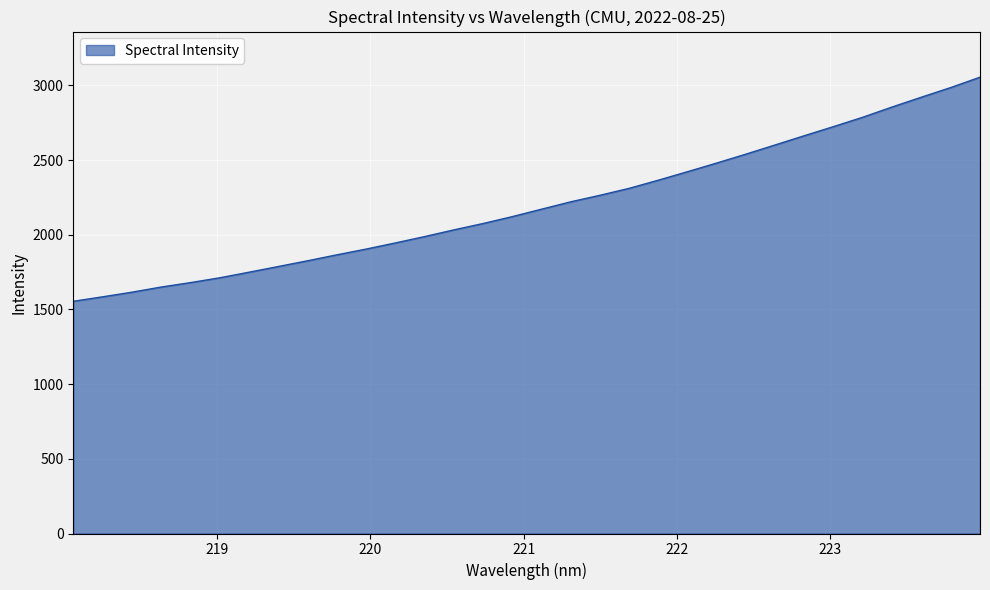

What is the difference between the maximum and second lowest values?

1470.5